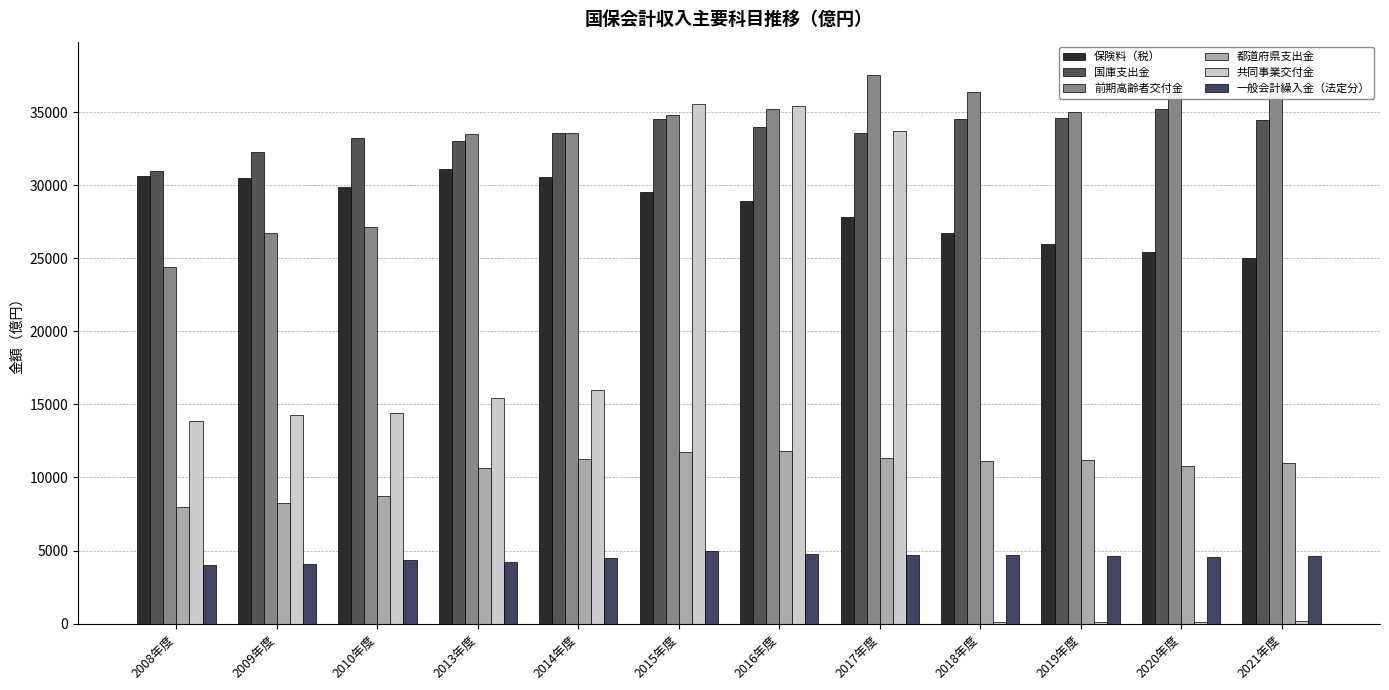

What is the approximate value of 国庫支出金 at 2018年度, to the nearest 100?

34500